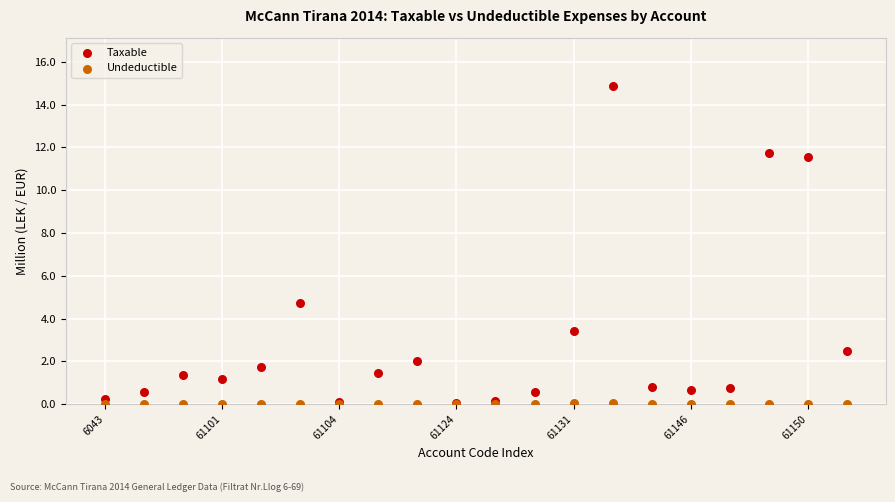

In the Taxable series, what Y value is closest to 7?

4.7